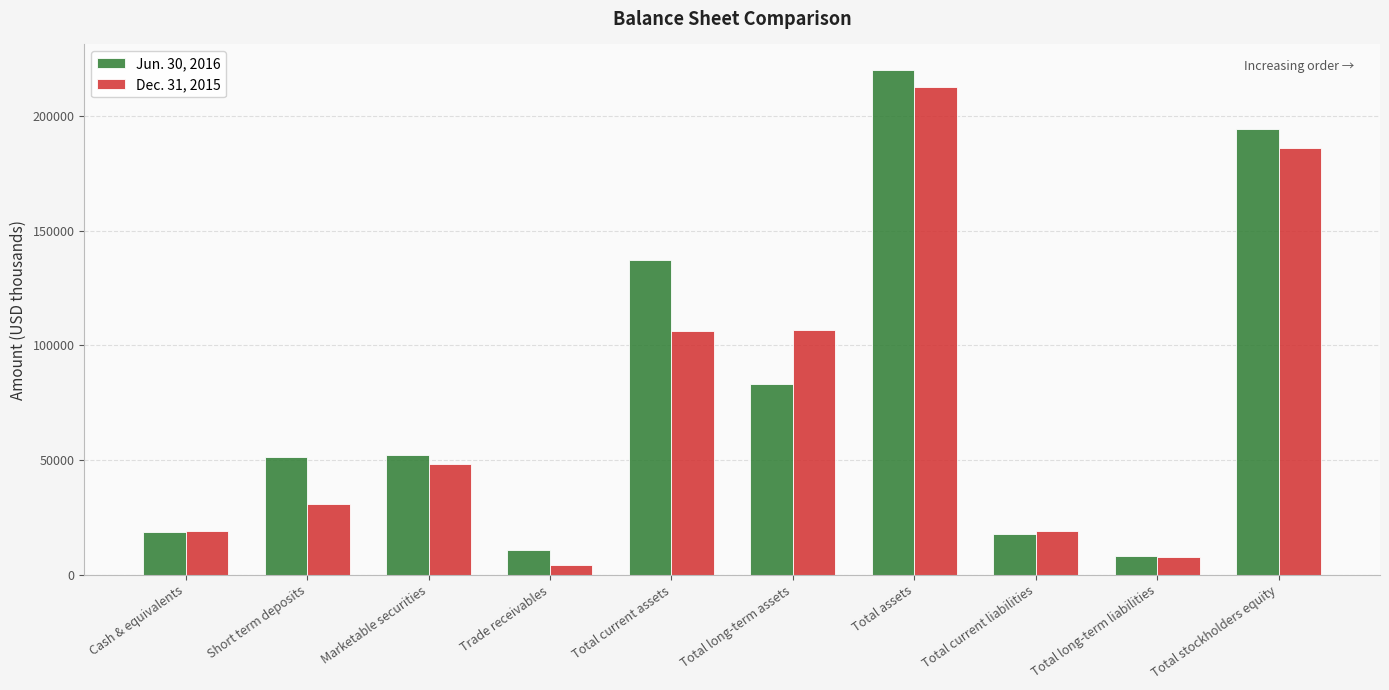

Which series has the widest spread of values?

Jun. 30, 2016